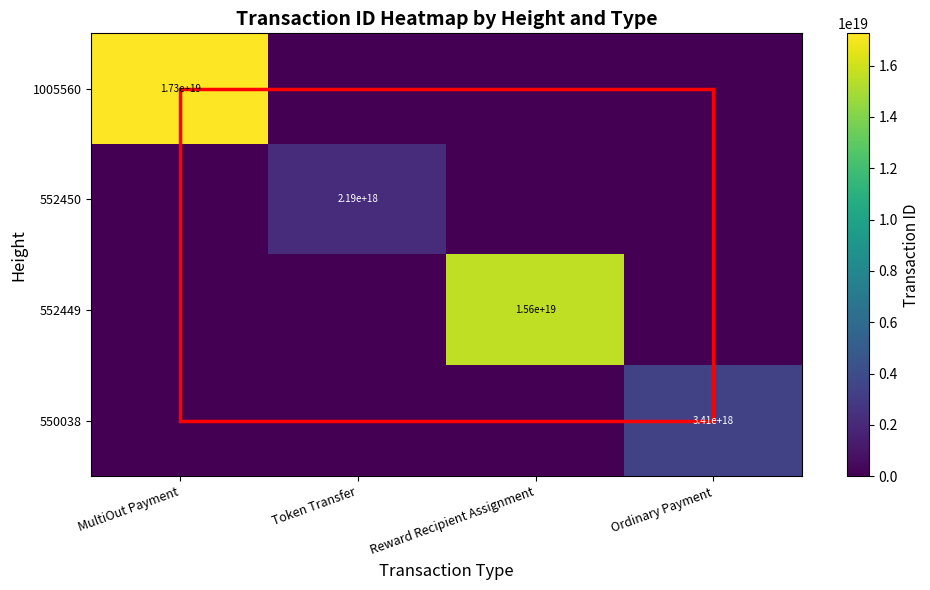

Which category has the highest value across all series?

MultiOut Payment